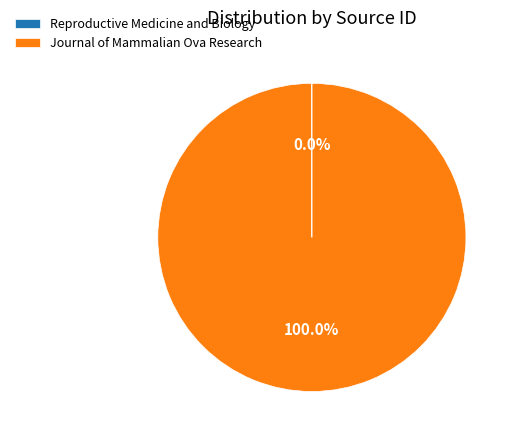

Which category accounts for the majority?

Journal of Mammalian Ova Research